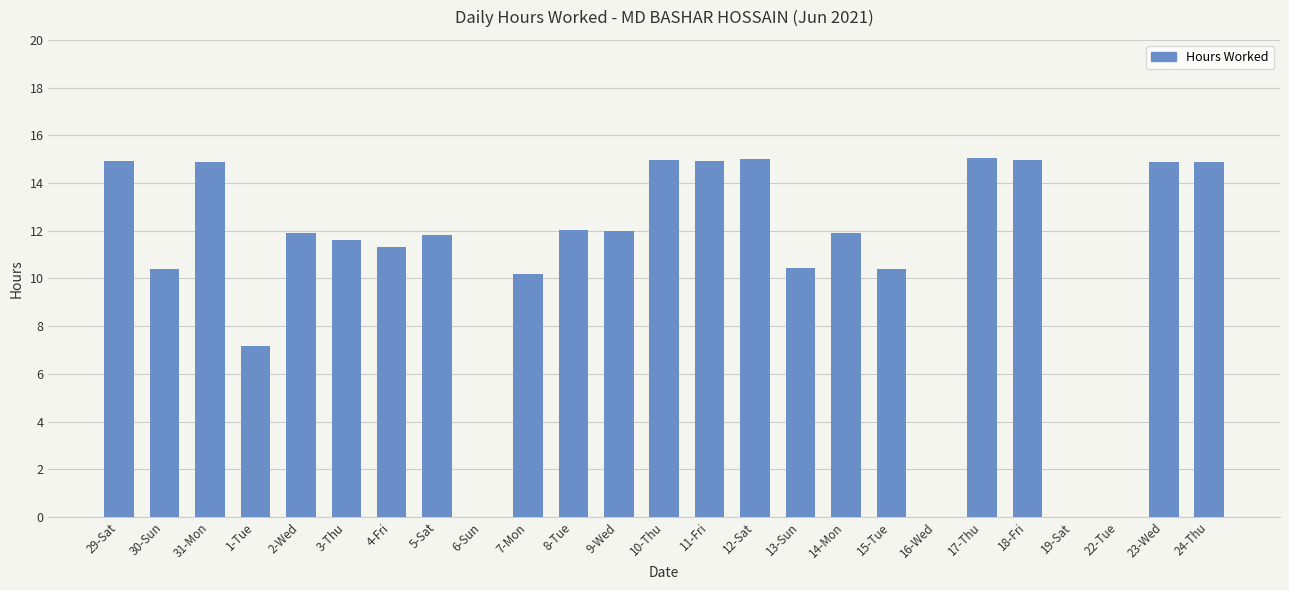

What is the change in value from 8-Tue to 16-Wed?

-12.0